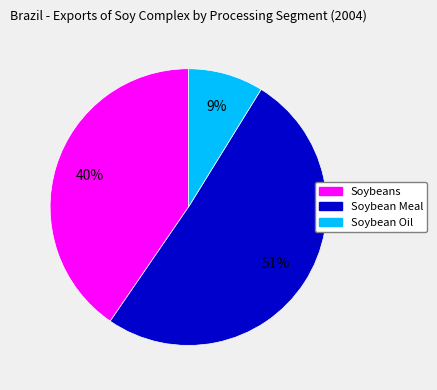

Is it true that Soybean Meal is 64% of the pie?

False